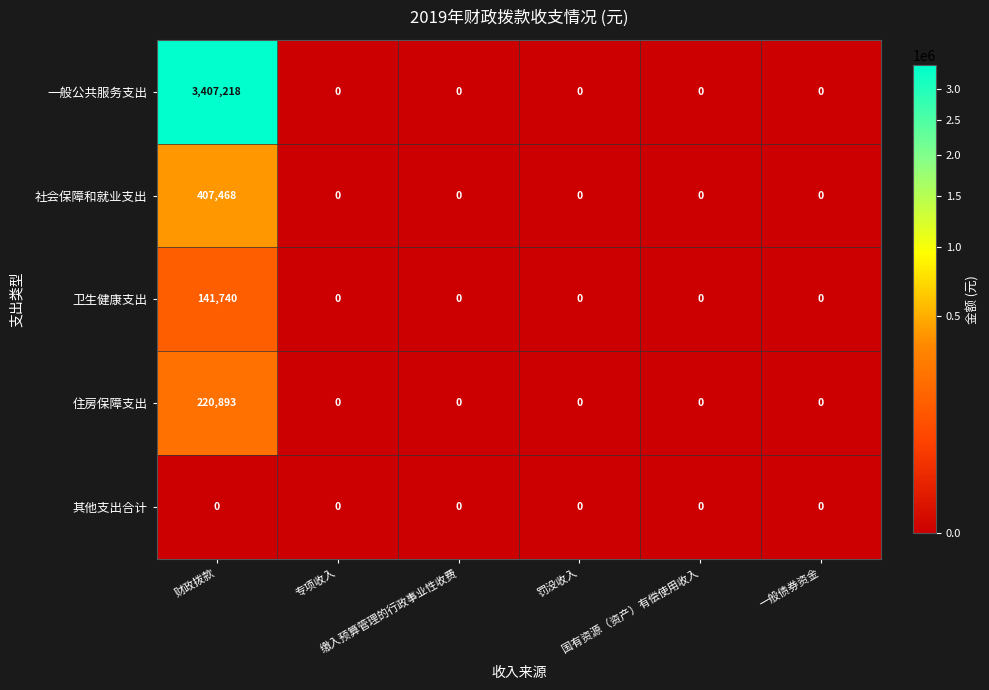

What is the greatest value displayed?

3407218